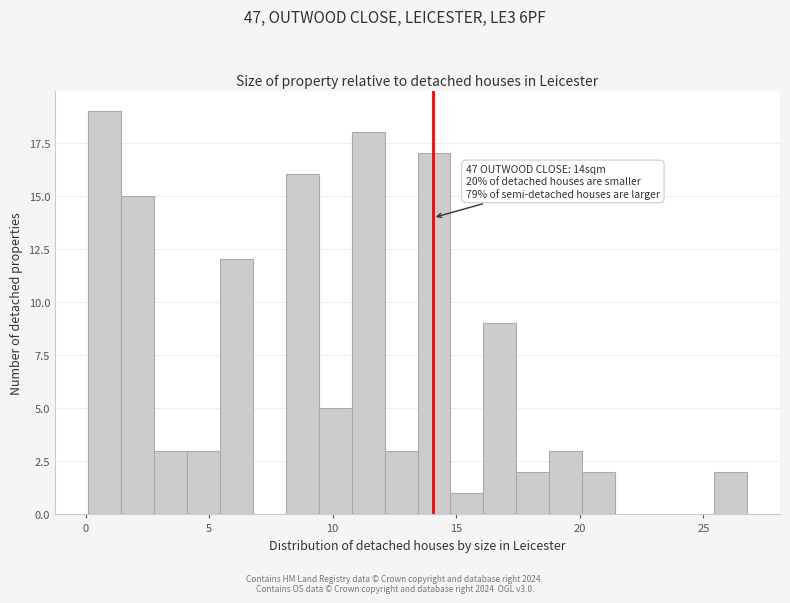

Around what value on the x-axis is the tallest bar? Give the approximate position of its centre, as read against the axis.

1.0